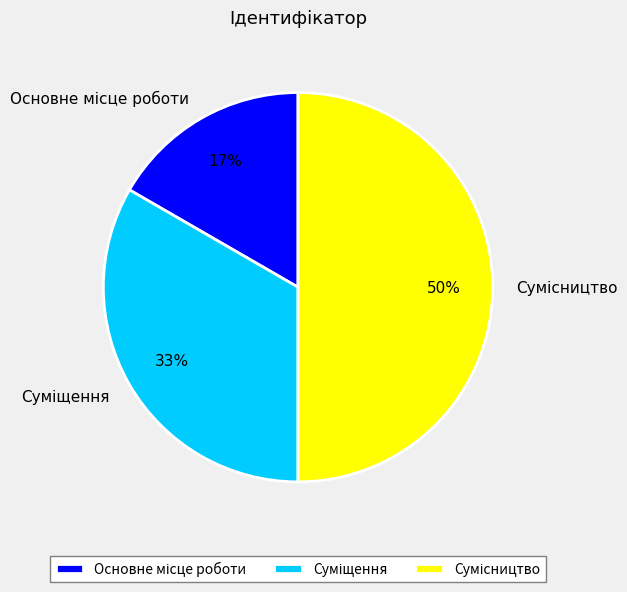

To the nearest percent, what is the average slice percentage?

33%